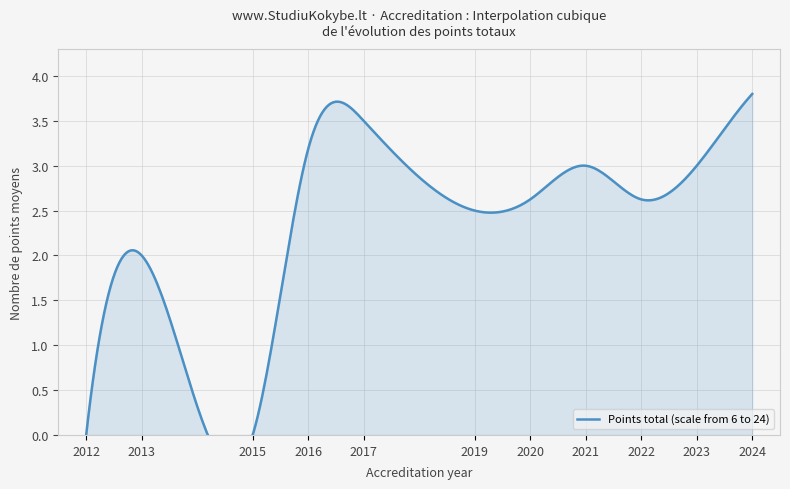

How many categories are shown in the chart?

11